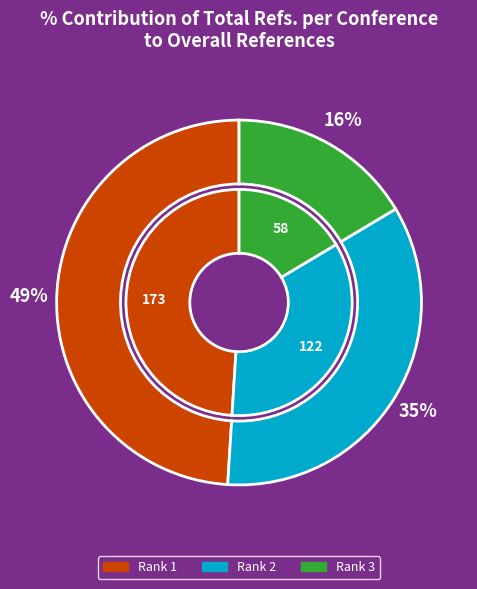

To the nearest percent, what is the difference between the largest and smallest slice percentages?

33%